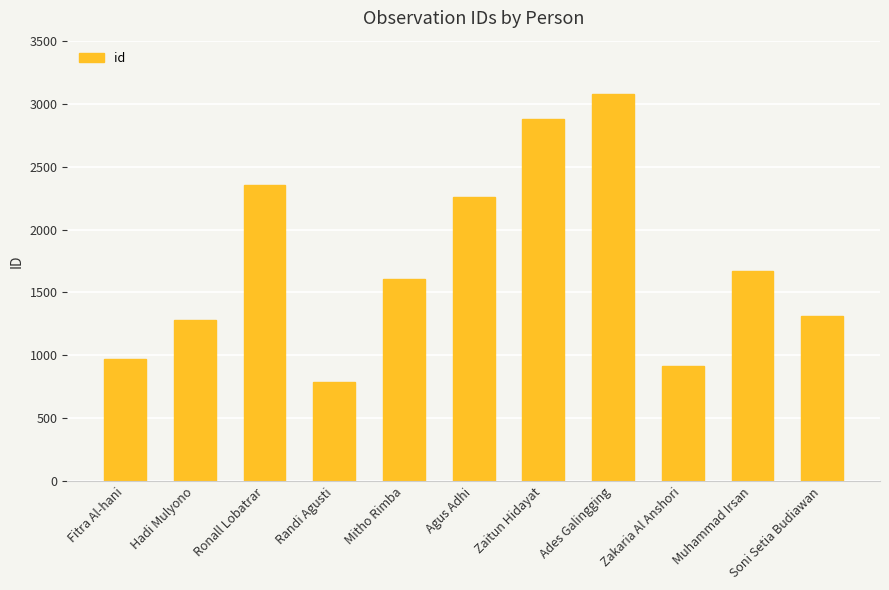

Where is the data nearest to the value 1936?

Muhammad Irsan